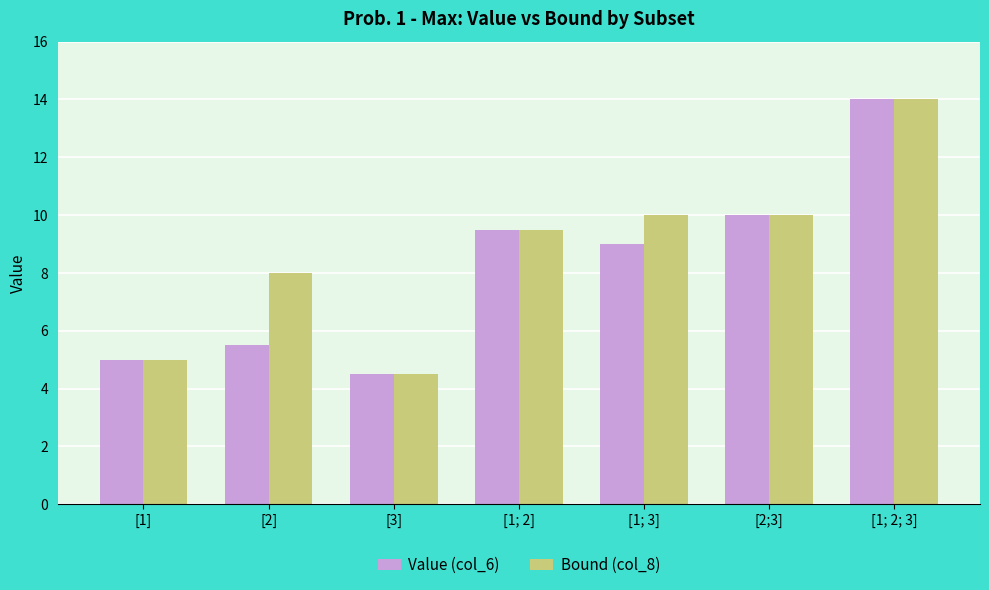

Reading left to right, transcribe all the data shown in this chart.

Value (col_6): [1]=5.0	[2]=5.5	[3]=4.5	[1; 2]=9.5	[1; 3]=9.0	[2;3]=10.0	[1; 2; 3]=14.0
Bound (col_8): [1]=5.0	[2]=8.0	[3]=4.5	[1; 2]=9.5	[1; 3]=10.0	[2;3]=10.0	[1; 2; 3]=14.0